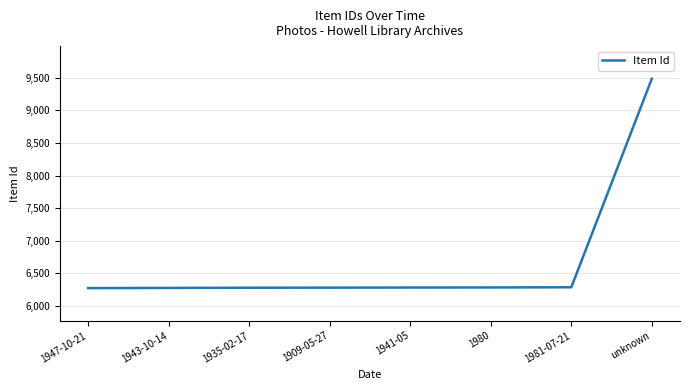

What is the difference between the maximum and minimum values?

3208